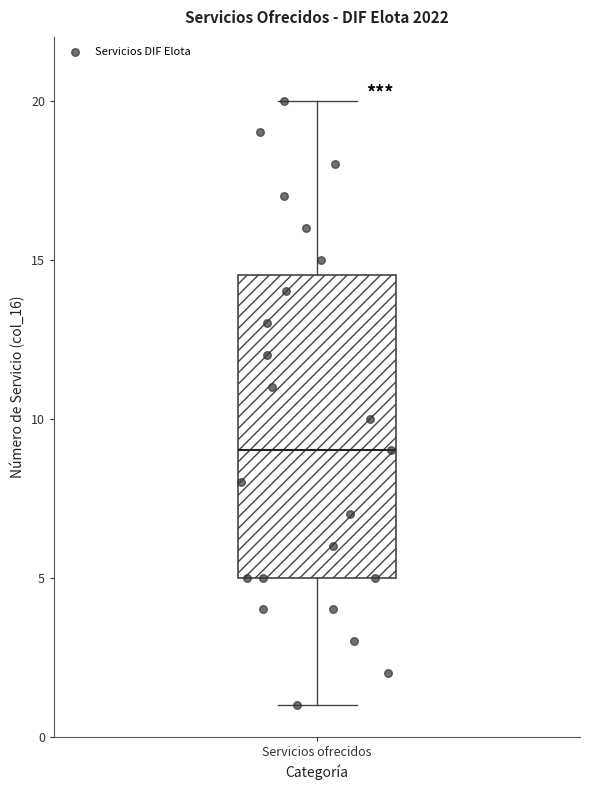

Transcribe this box plot: give where the median line is, the range the box spans, and where the two whiskers end, as read against the y-axis. The values are not printed on the chart, so give them approximately, as read against the axis.

median 9.0, box 5.0 to 14.5, whiskers 1.0 to 20.0